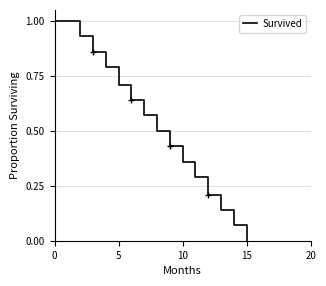

What is the difference between the second highest and minimum values?

1.0